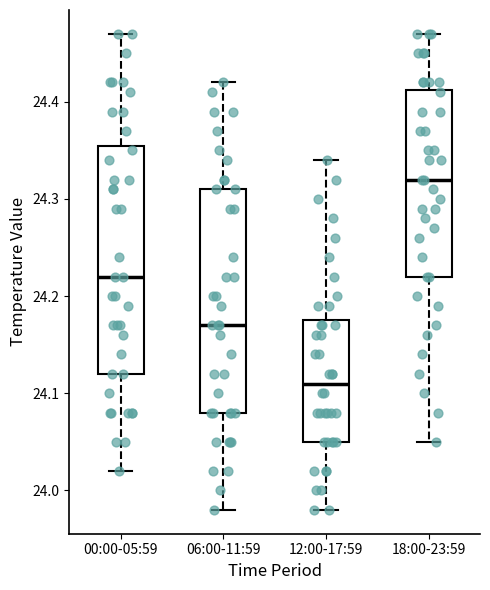

Reading left to right, transcribe this box plot: for each box, give where its median line is, the range the box spans, and where its two whiskers end, as read against the y-axis. The values are not printed on the chart, so give them approximately, as read against the axis.

00:00-05:59: median 24.22, box 24.12 to 24.36, whiskers 24.02 to 24.47
06:00-11:59: median 24.17, box 24.08 to 24.31, whiskers 23.98 to 24.42
12:00-17:59: median 24.11, box 24.05 to 24.18, whiskers 23.98 to 24.34
18:00-23:59: median 24.32, box 24.22 to 24.41, whiskers 24.05 to 24.47